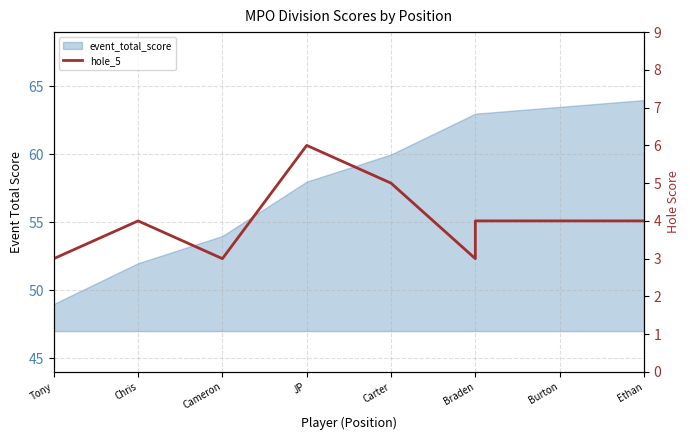

Which label corresponds to the largest value in the chart?

JP